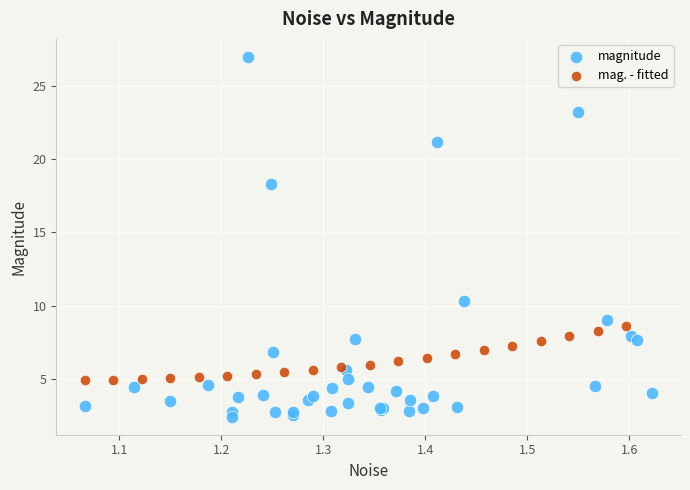

Which series contains the highest Y value?

magnitude